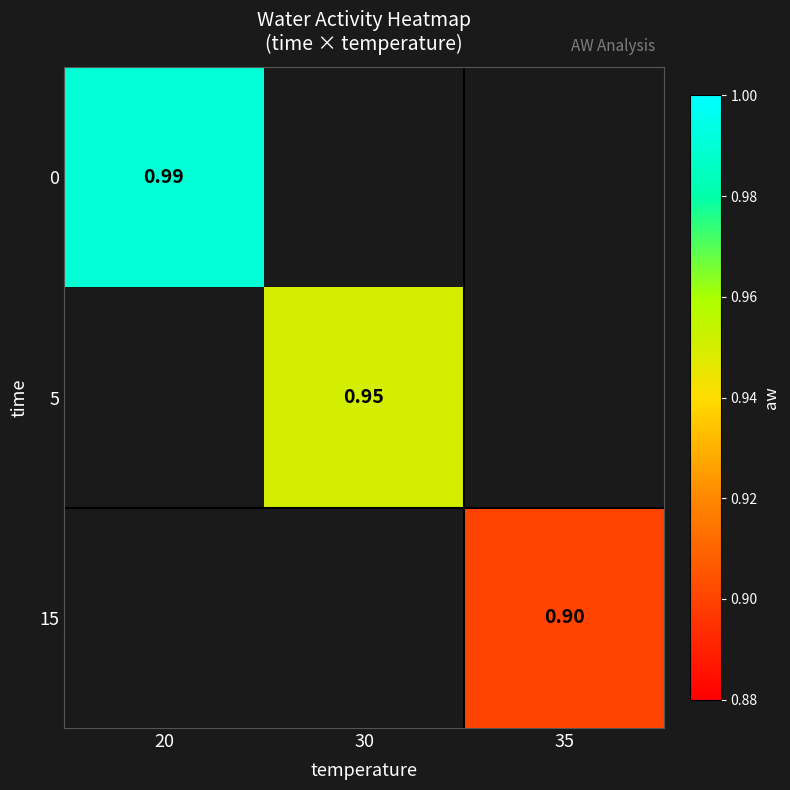

Is the value of 5 at 30 greater than the value of 15 at 35?

Yes